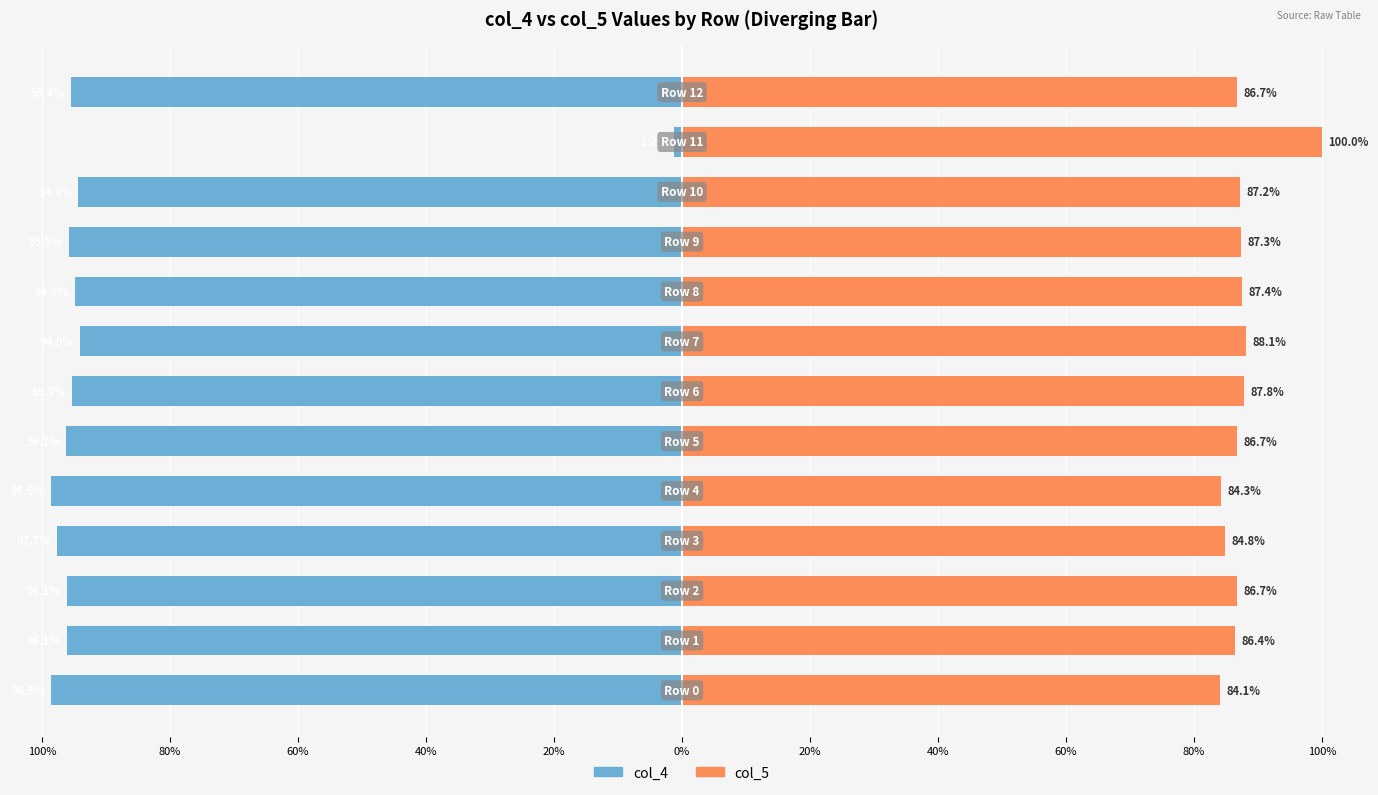

What is the highest value of the col_4 series?

-1.2